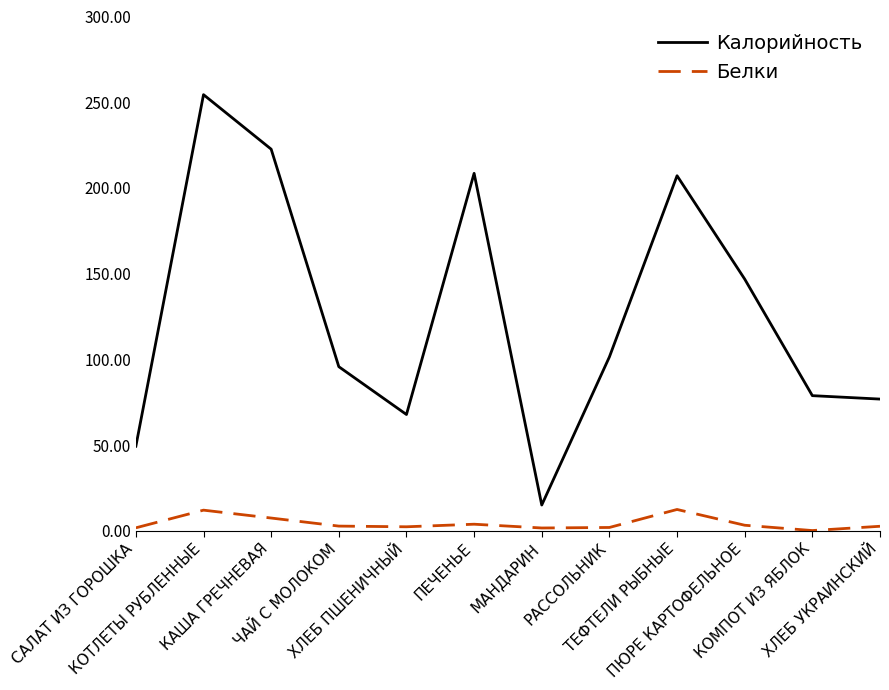

What are all the series names shown in the legend?

Калорийность, Белки